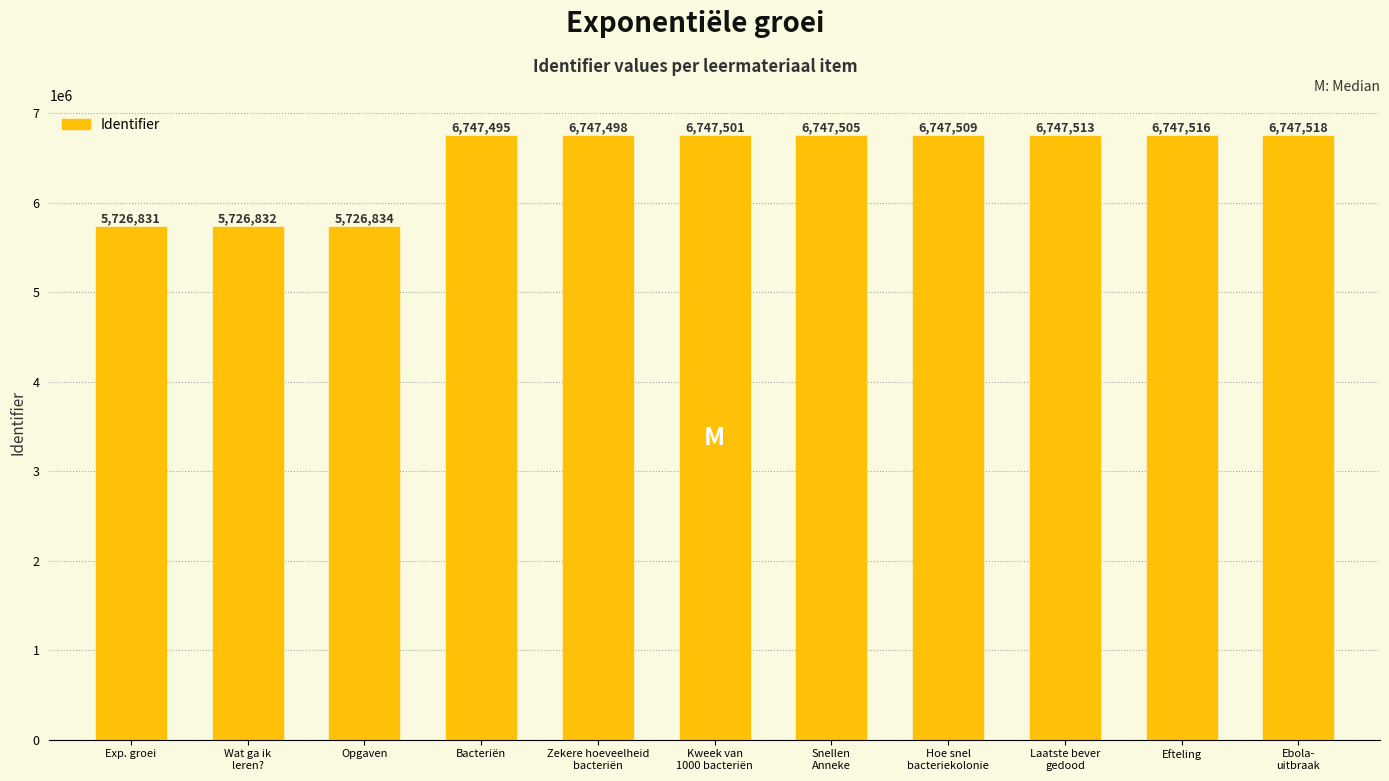

List the labels in order of value, largest first.

Ebola-
uitbraak, Efteling, Laatste bever
gedood, Hoe snel
bacteriekolonie, Snellen
Anneke, Kweek van
1000 bacteriën, Zekere hoeveelheid
bacteriën, Bacteriën, Opgaven, Wat ga ik
leren?, Exp. groei